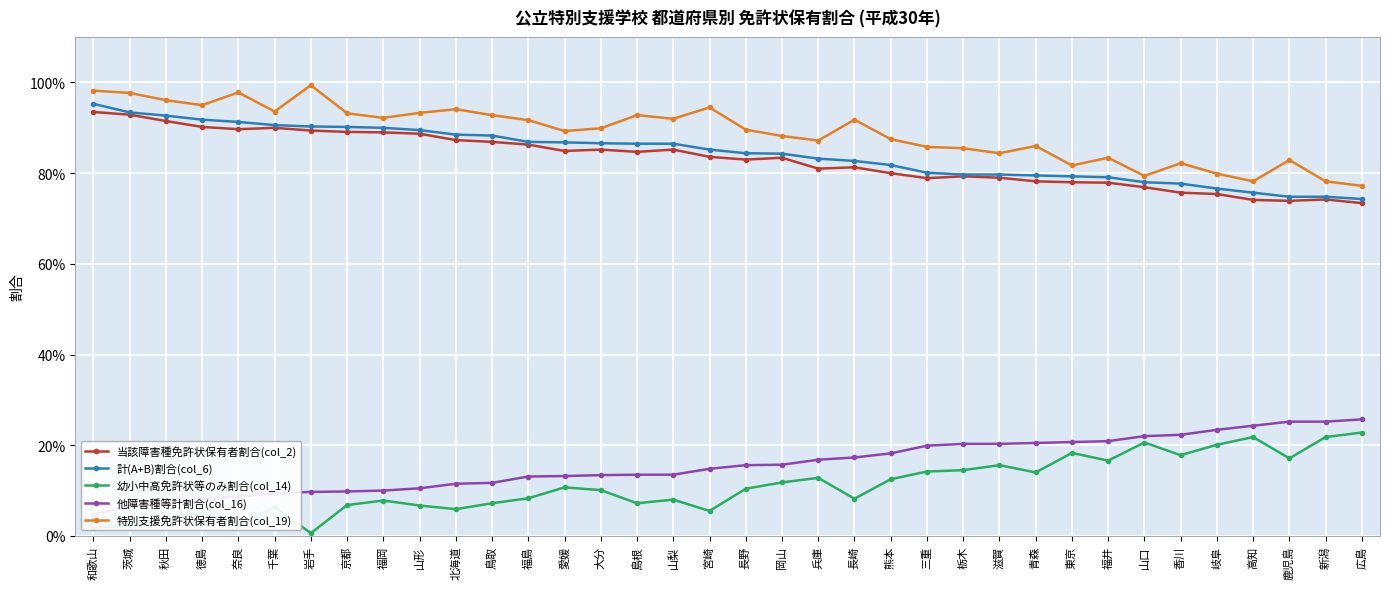

In 幼小中高免許状等のみ割合(col_14), how many points are higher than both neighbors (excluding endpoints)?

10